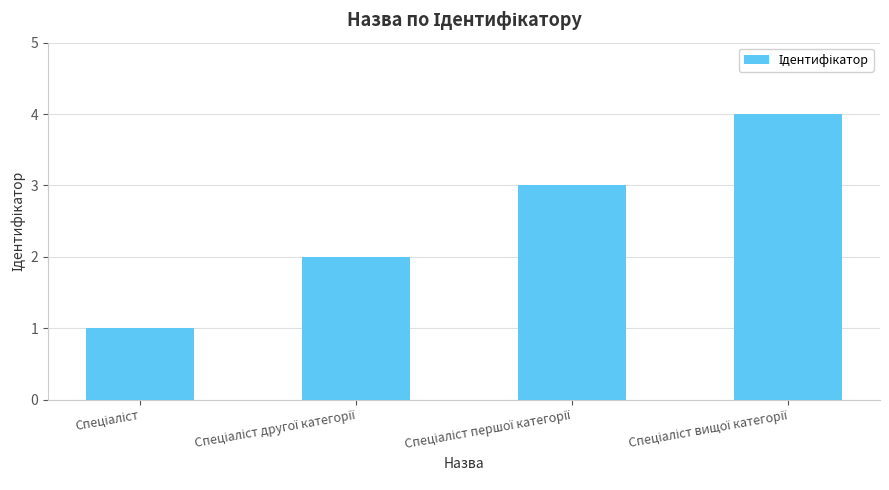

What is the maximum value shown in the chart?

4